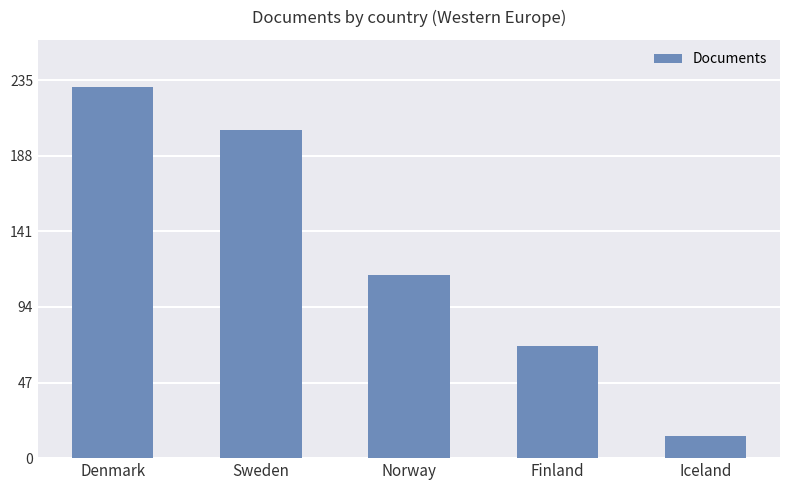

The value at Iceland is 4. True or false?

False